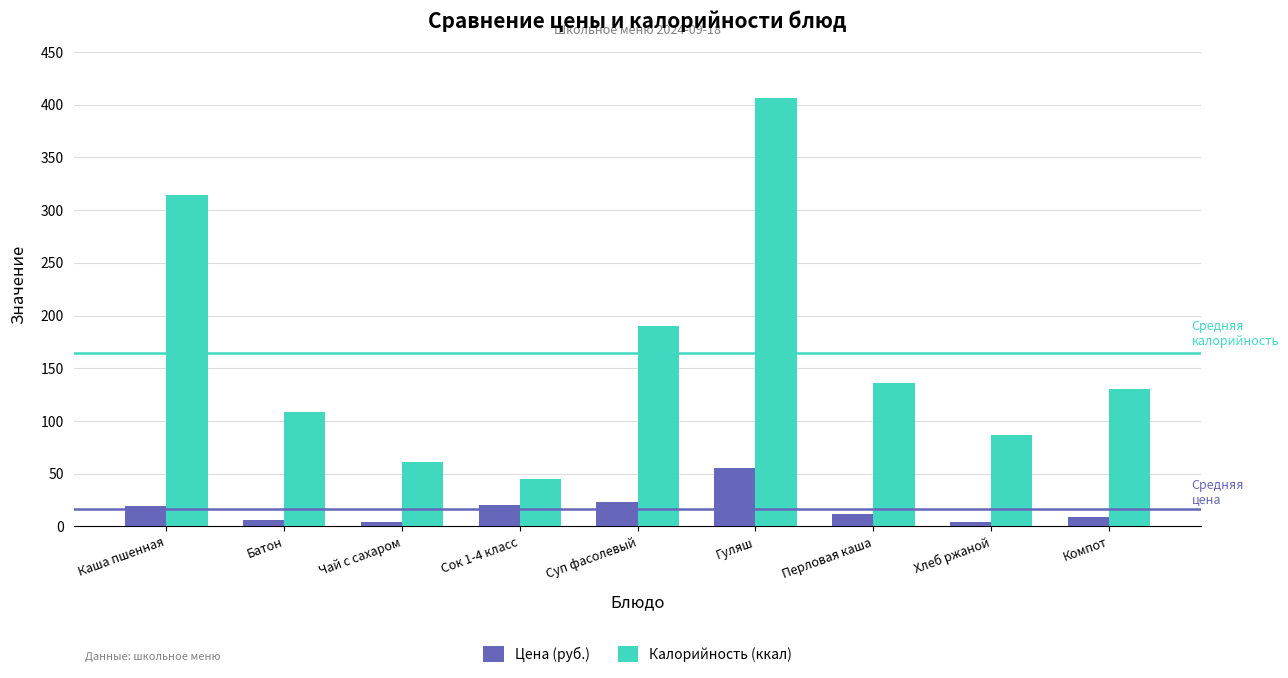

The Калорийность (ккал) series shows 45.0 at Сок 1-4 класс. True or false?

True